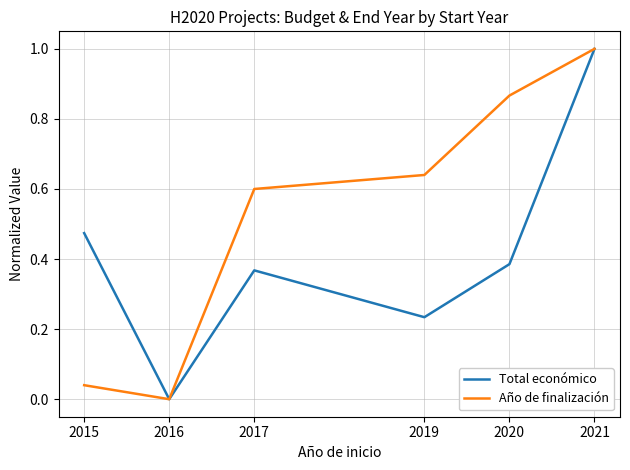

Rank the categories by Año de finalización value from highest to lowest.

2021, 2020, 2019, 2017, 2015, 2016